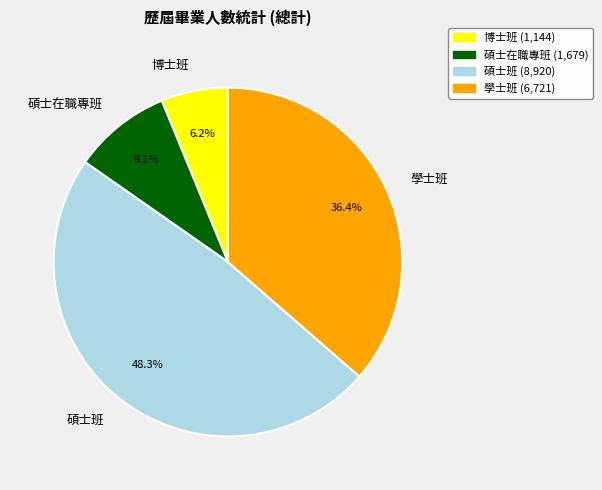

Is it true that 博士班 is 1% of the pie?

False